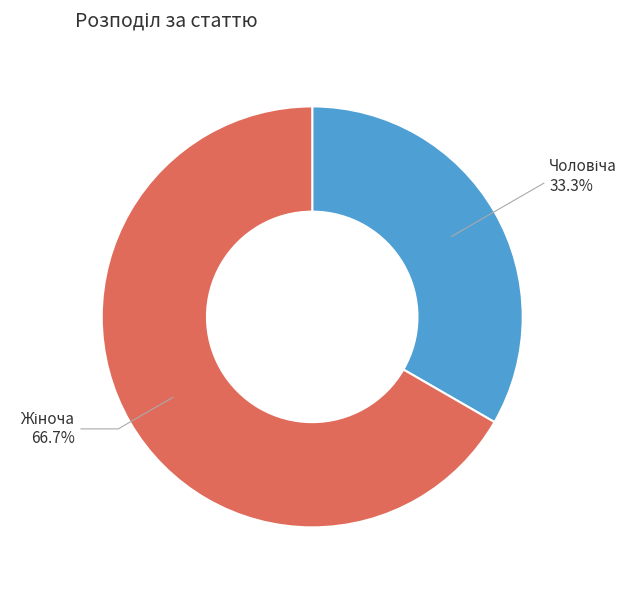

Is there a majority slice in this chart?

Yes